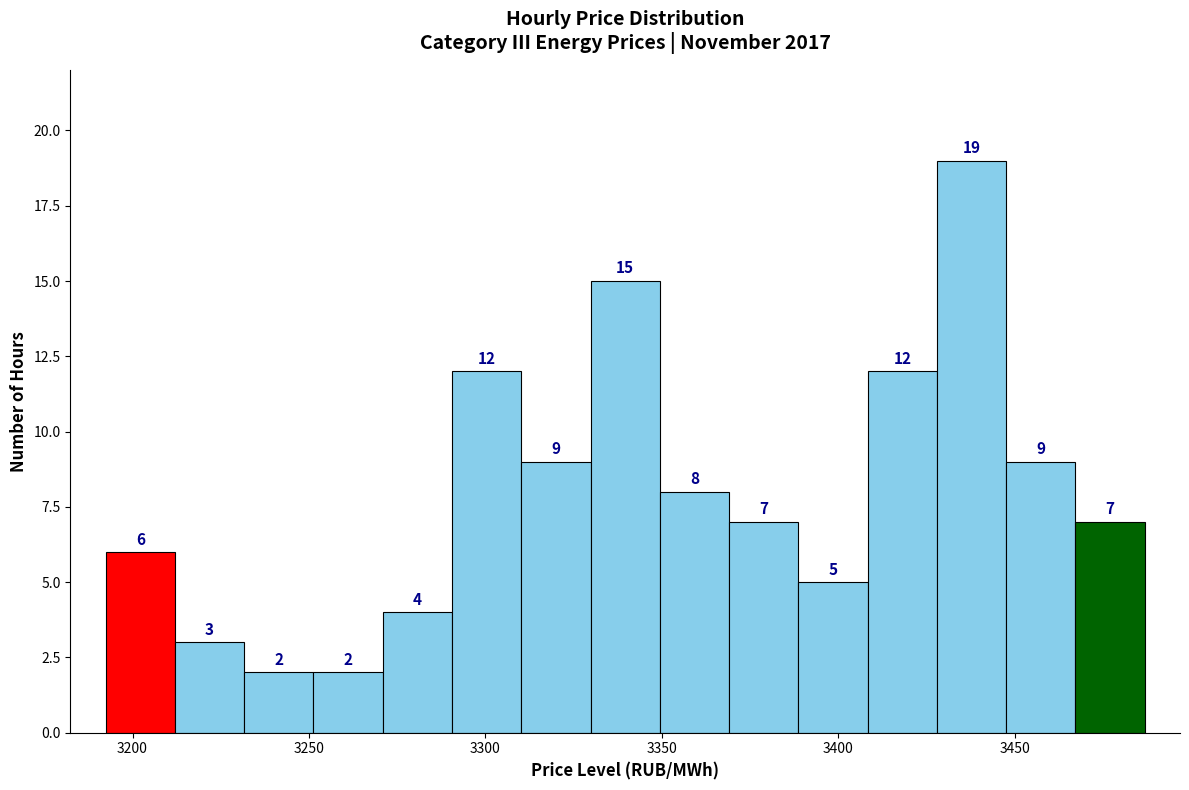

Read against the x-axis, roughly where is the centre of the tallest bar?

3440